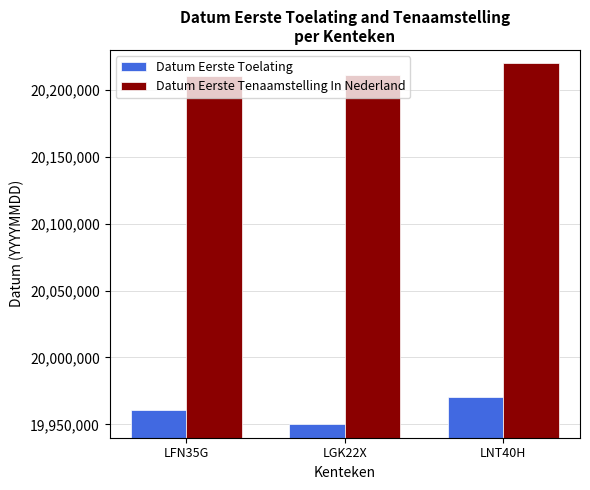

At how many categories does at least one series exceed 20116446?

3